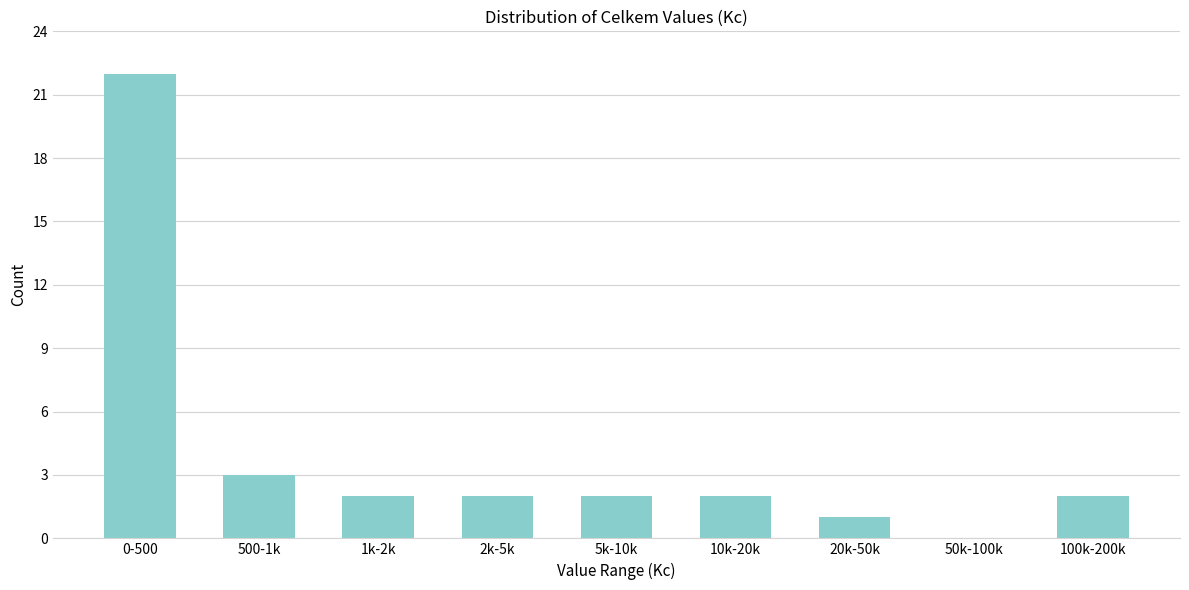

Reading right to left, list all the values displayed in this chart.

100k-200k=2	50k-100k=0	20k-50k=1	10k-20k=2	5k-10k=2	2k-5k=2	1k-2k=2	500-1k=3	0-500=22